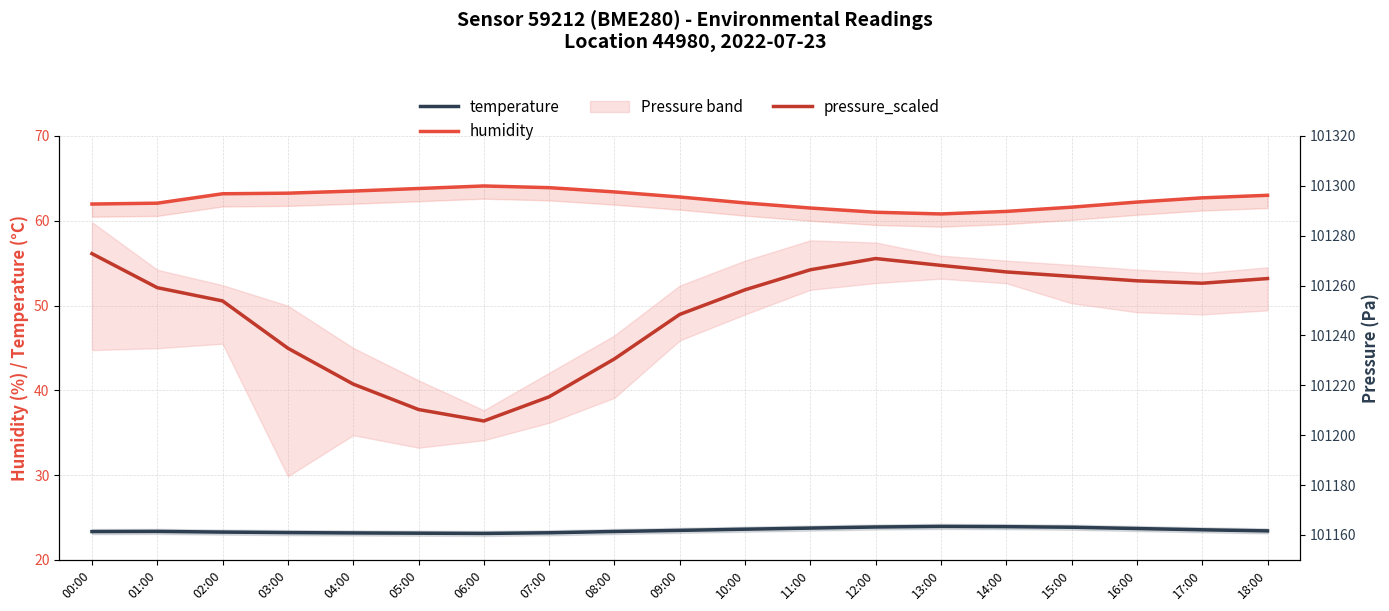

The pressure_scaled series shows 101234.9 at 03:00. True or false?

True